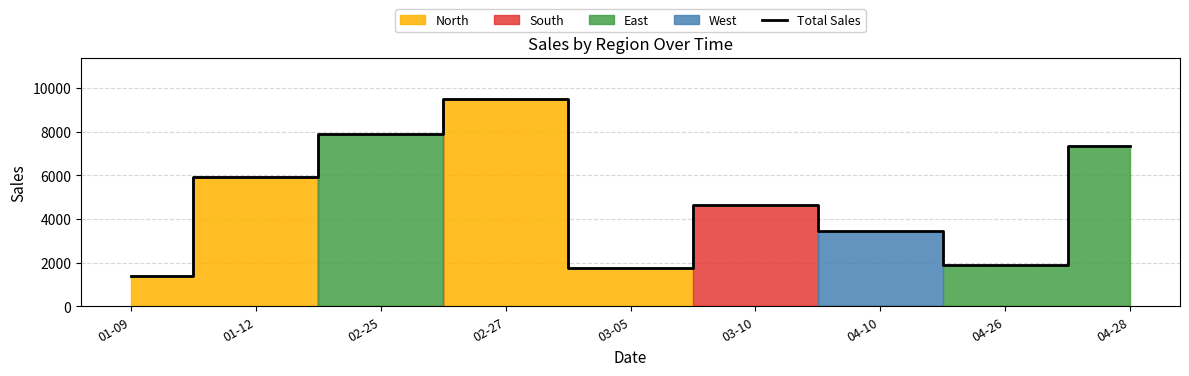

How many data points are less than 4662?

4